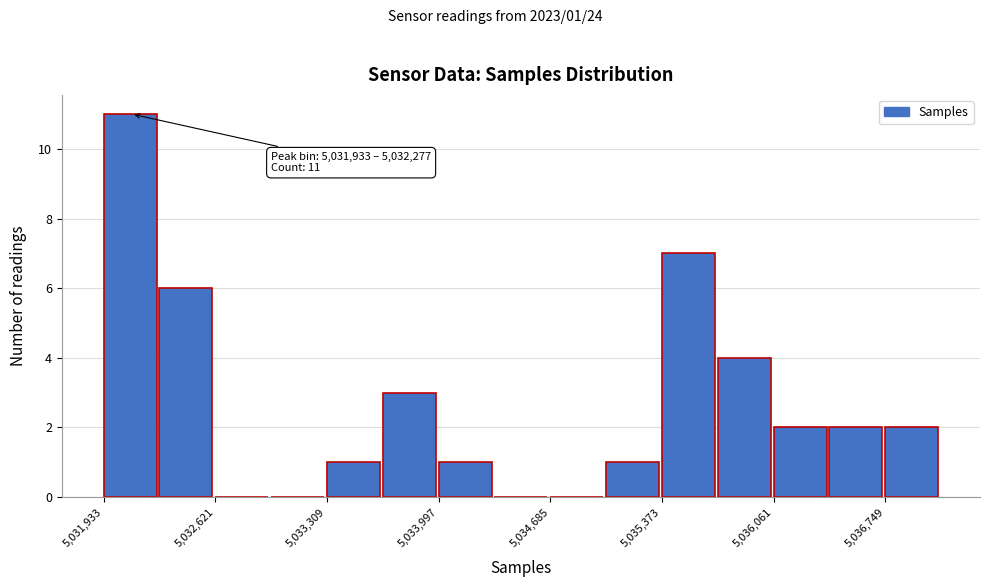

Around what value on the x-axis is the tallest bar? Give the approximate position of its centre, as read against the axis.

5032100